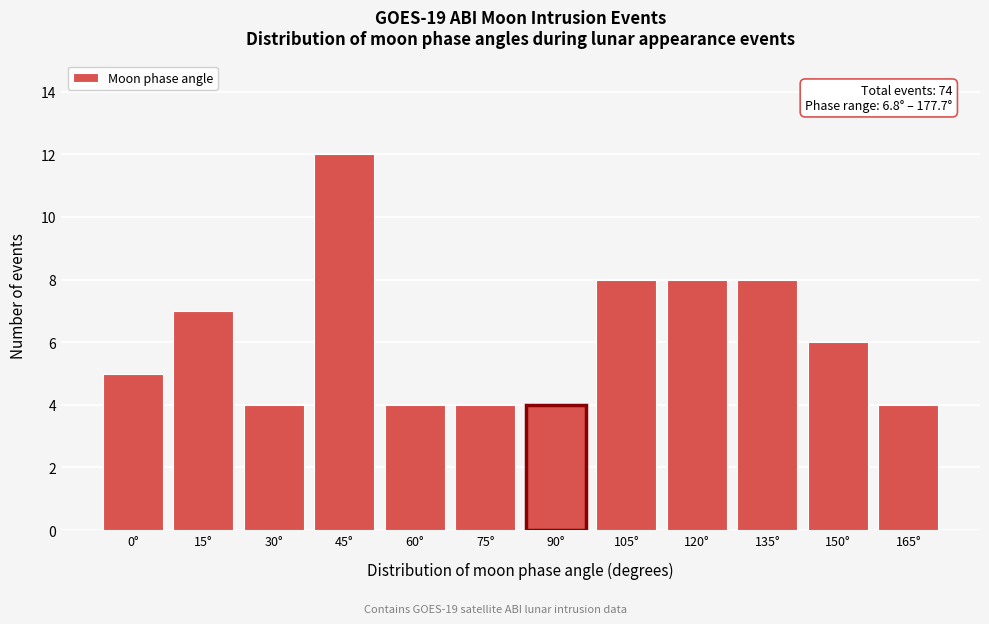

Reading left to right, transcribe all the data shown in this chart.

5	7	4	12	4	4	4	8	8	8	6	4